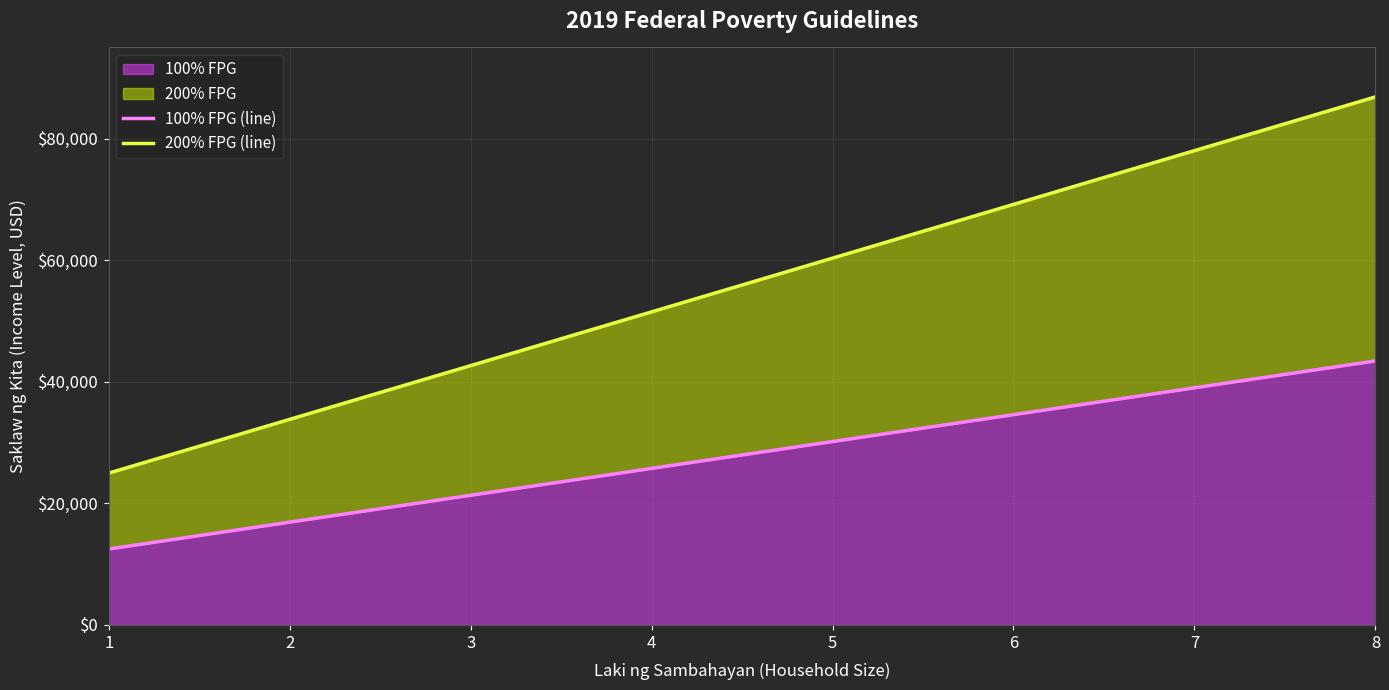

True or false: 200% FPG (line) has a value of 33820 at 2.

True